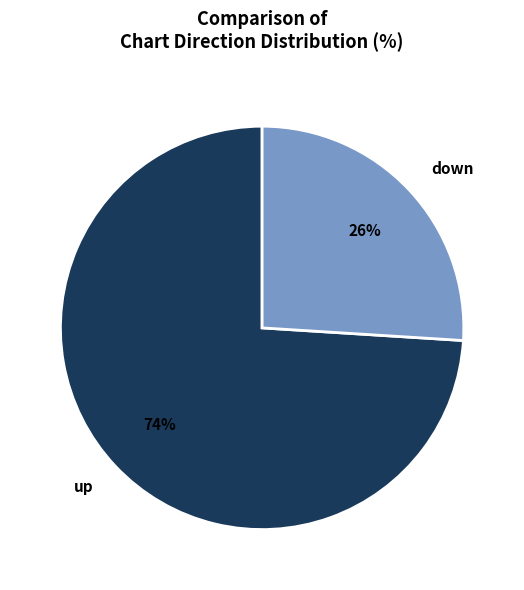

Rank the categories by value from highest to lowest.

up, down